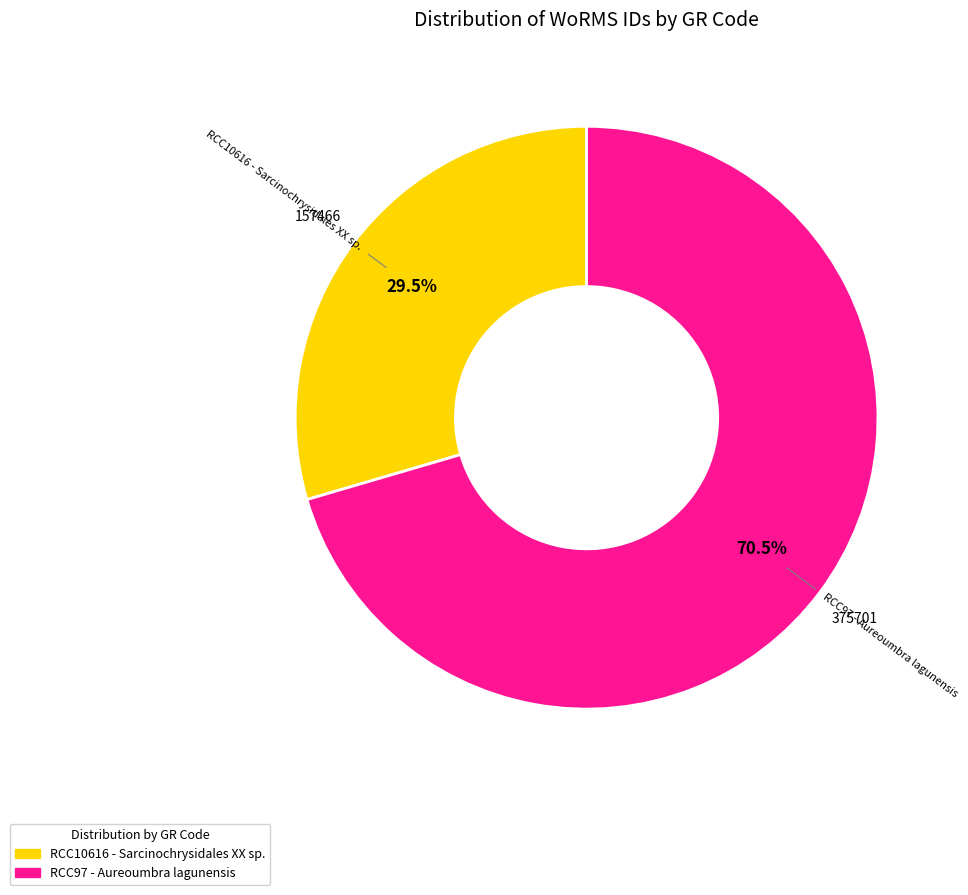

Count the number of slices in the pie.

2